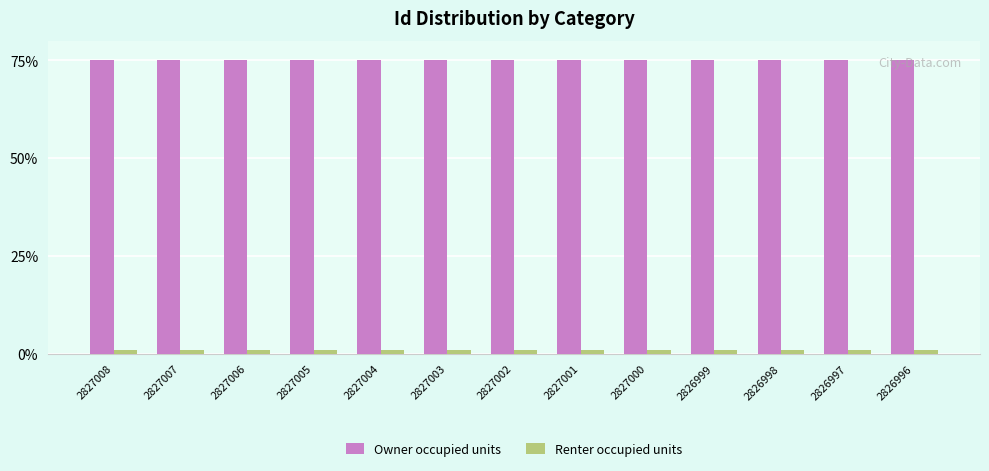

What is the maximum value for Owner occupied units?

75.0